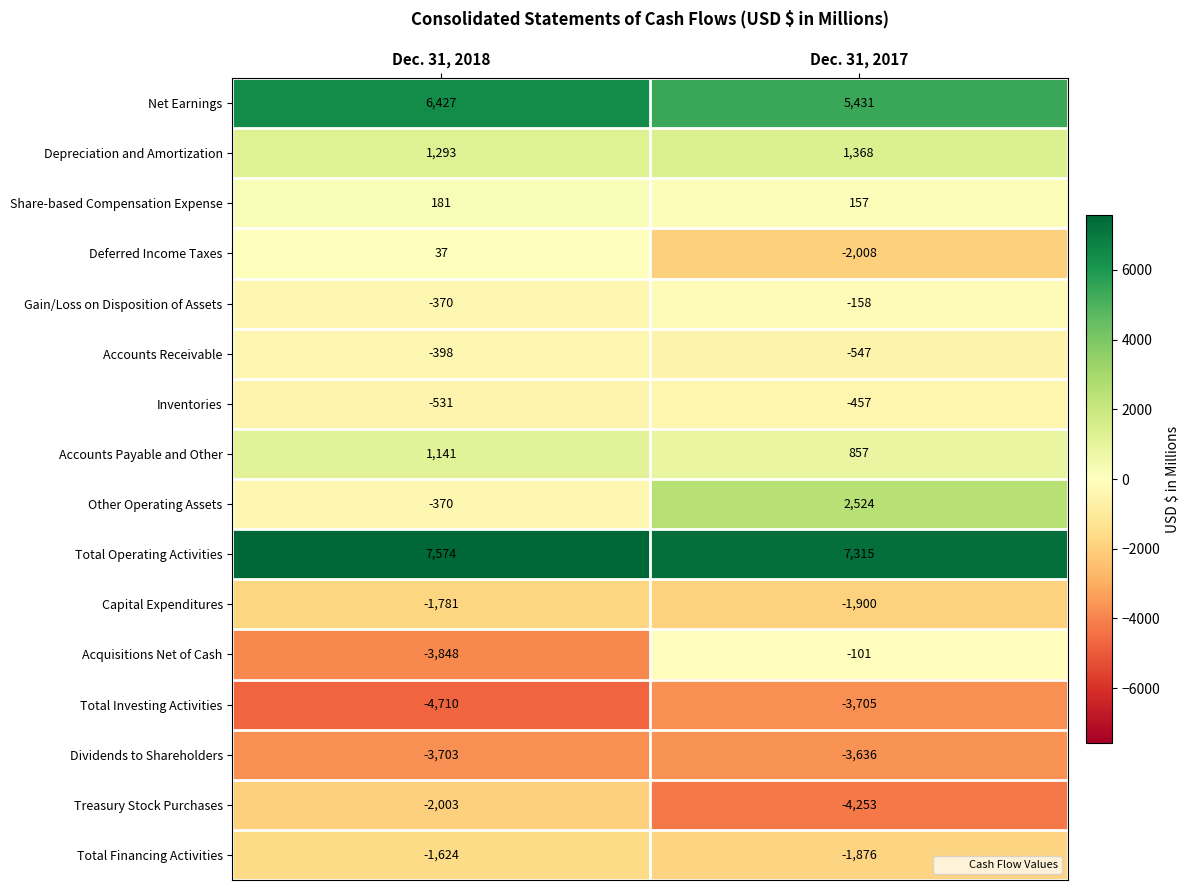

The Deferred Income Taxes series shows -2008 at Dec. 31, 2017. True or false?

True